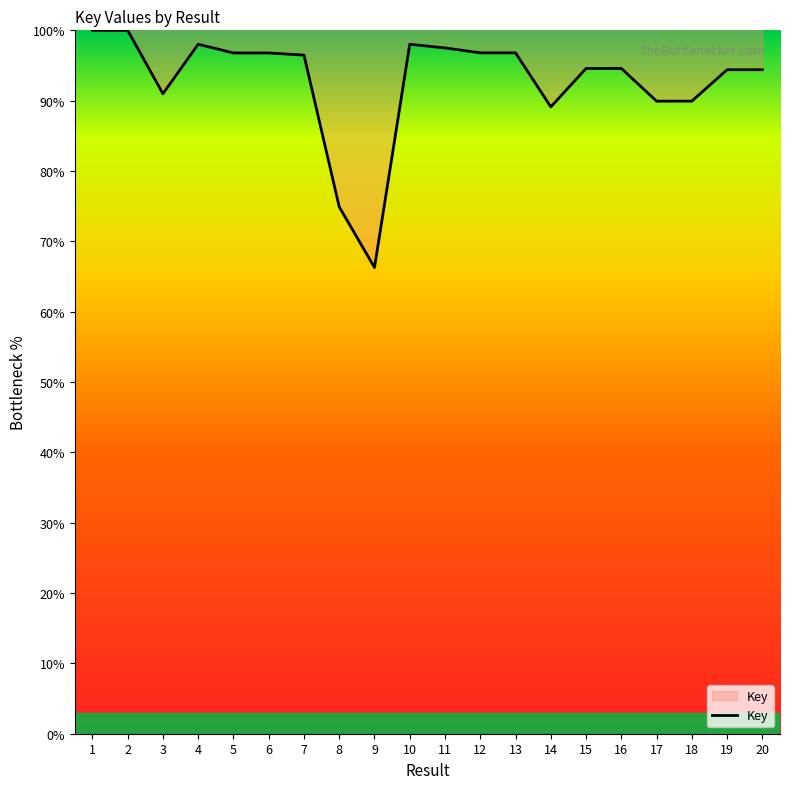

What is the greatest value displayed?

100.0